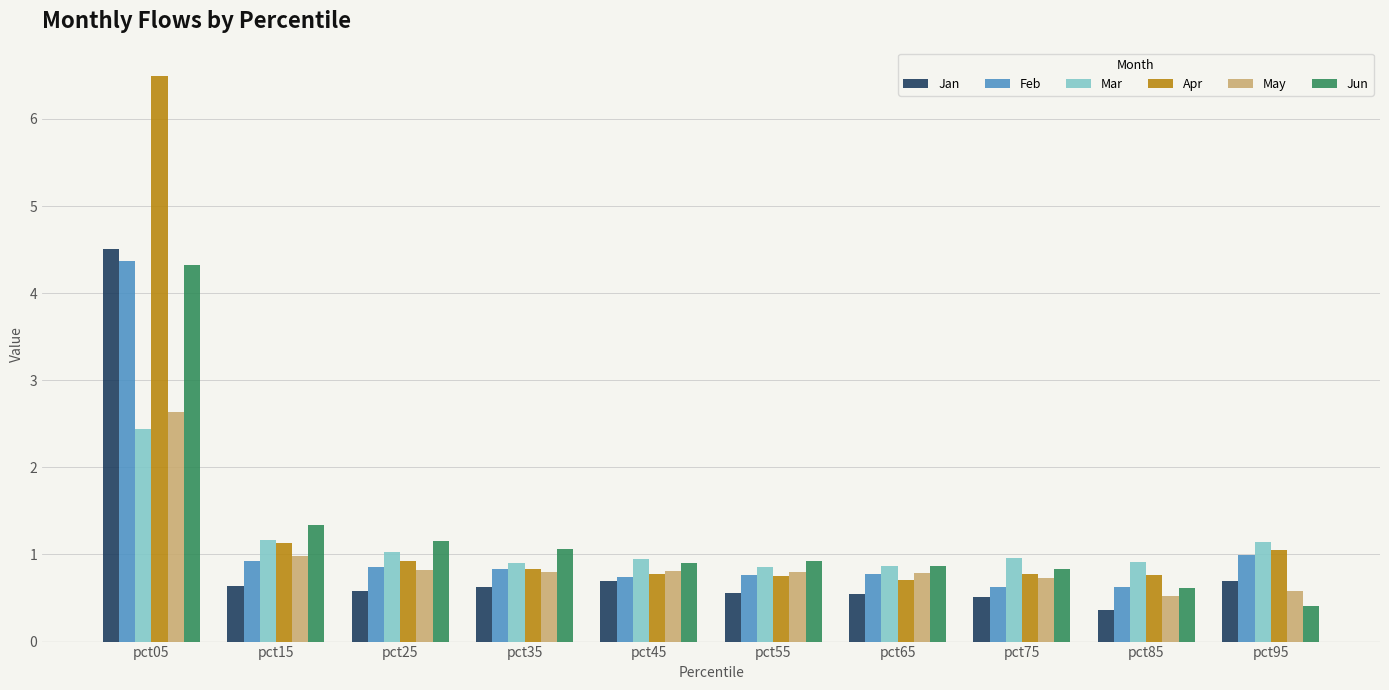

What is the difference between the highest and lowest values at pct05?

4.1